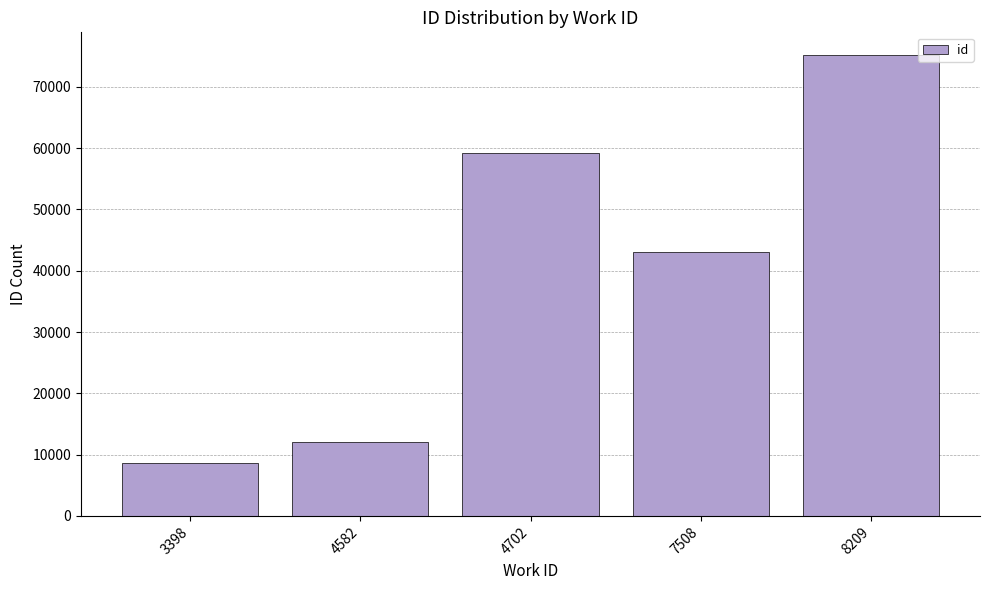

What is the change in value from 3398 to 8209?

+66451